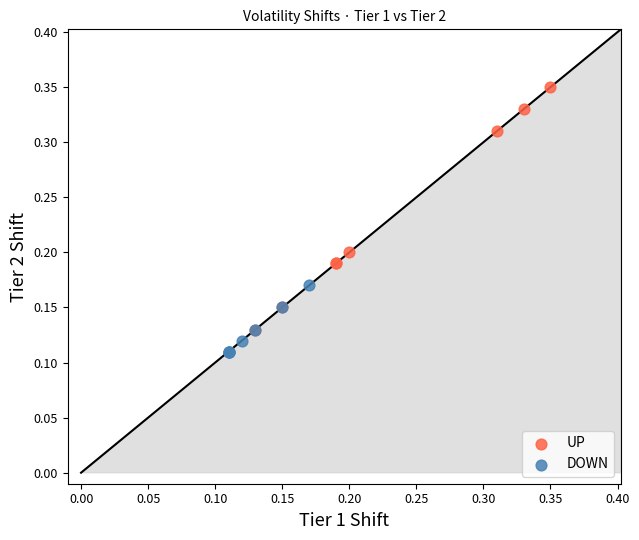

Which series has the largest Y range (max minus min)?

UP